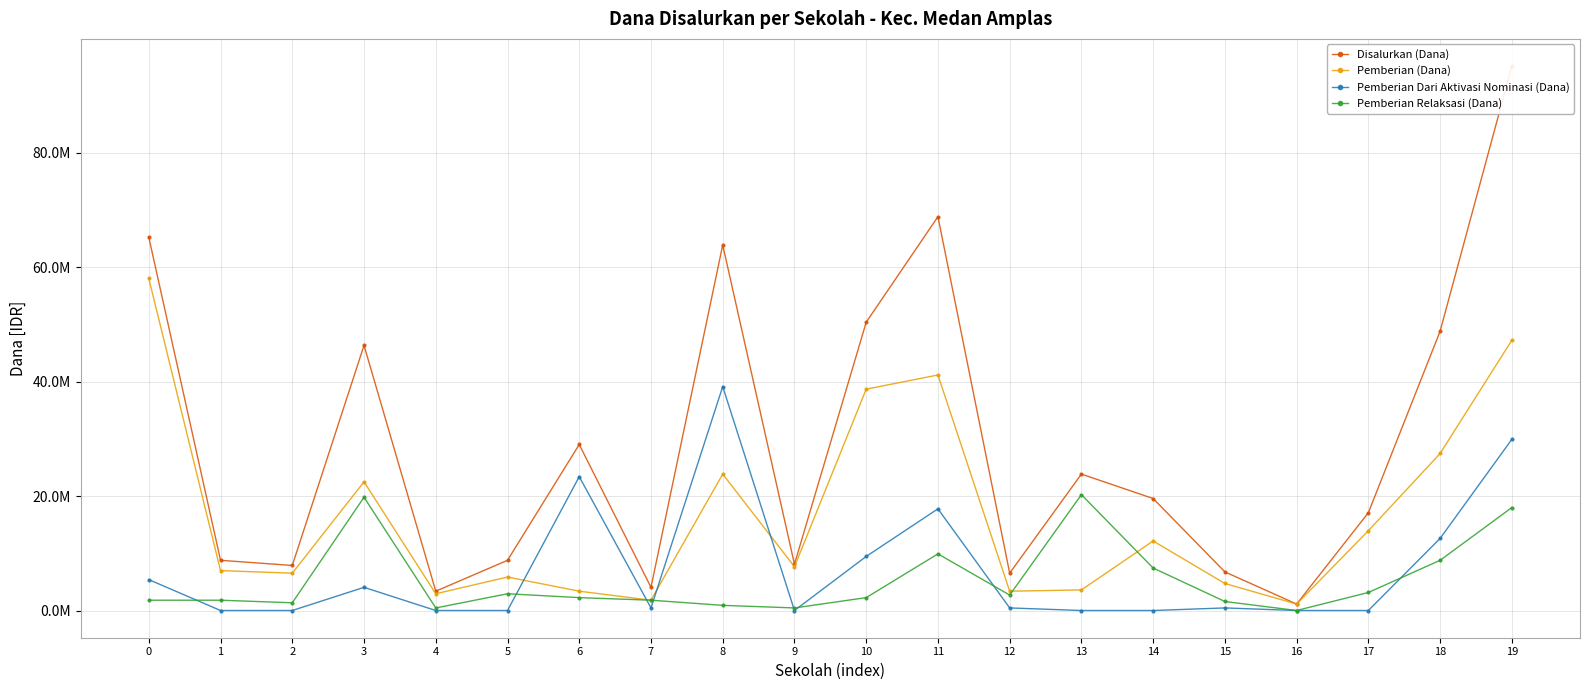

Is it true that Pemberian Dari Aktivasi Nominasi (Dana) equals 0 at 1?

True